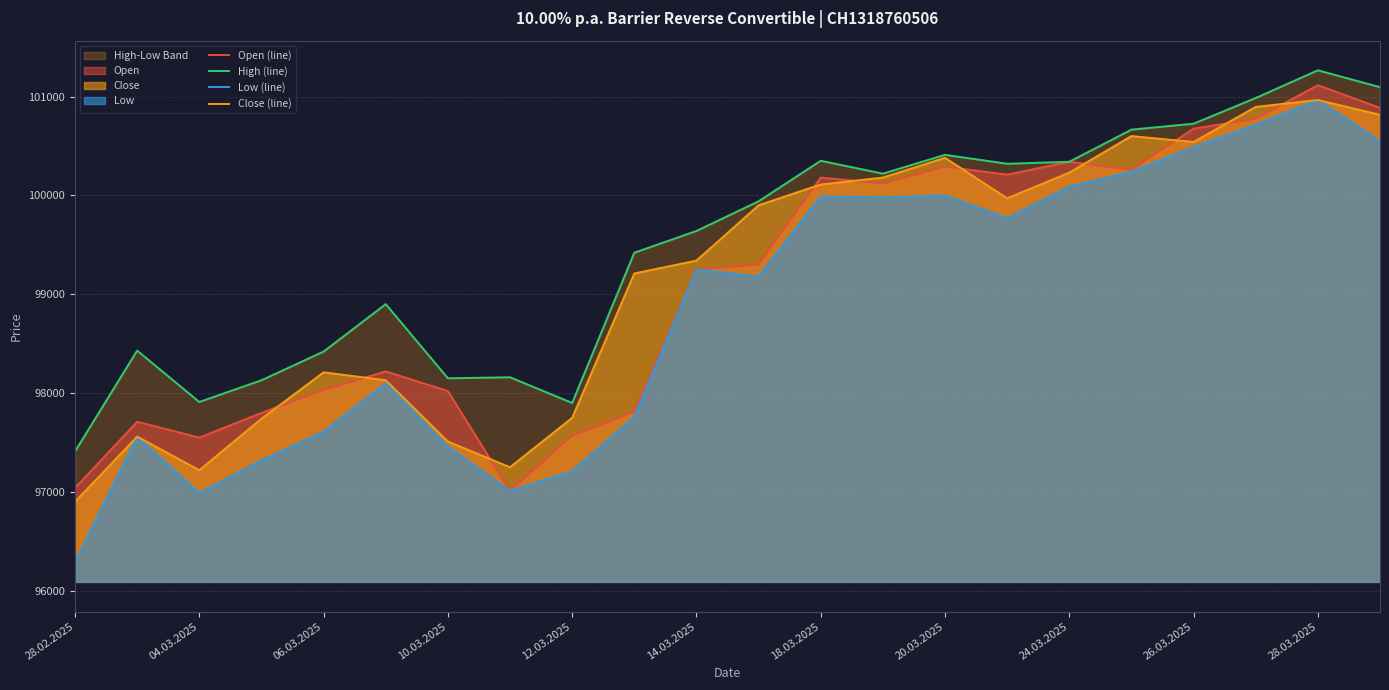

The value of Close (line) at 24.03.2025 is 174260. True or false?

False